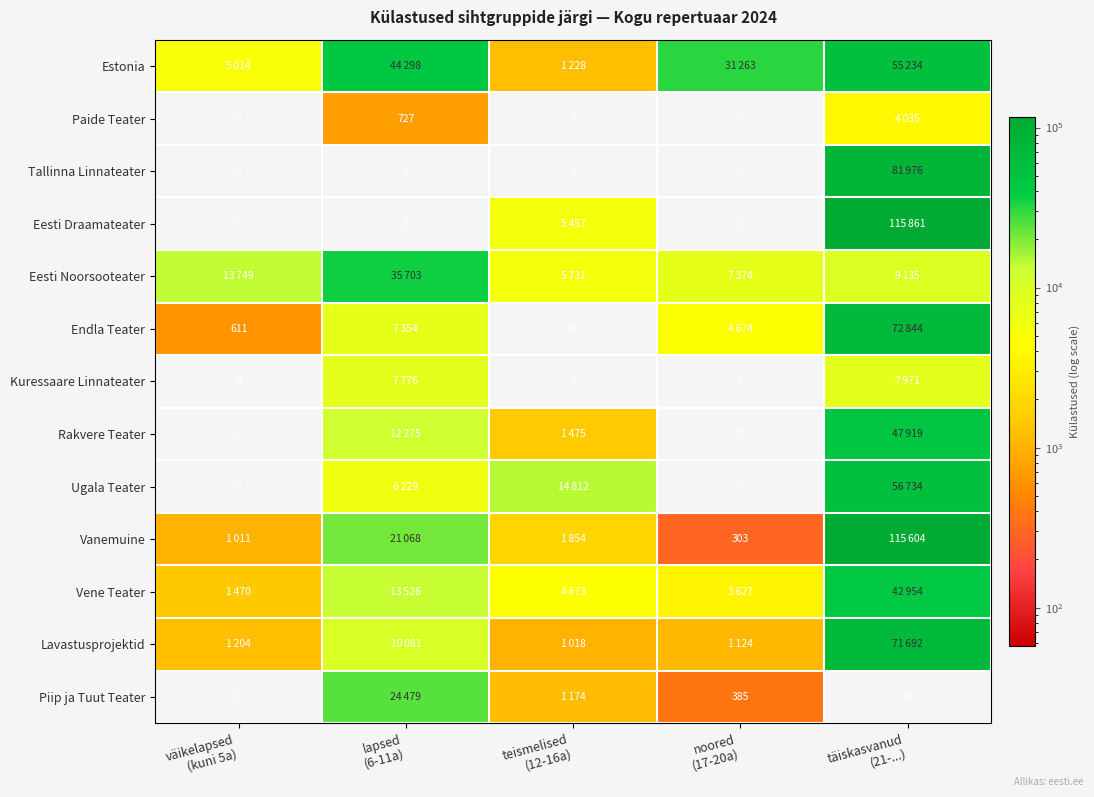

Is the value of Ugala Teater at noored (17-20a) greater than the value of Endla Teater at teismelised (12-16a)?

No